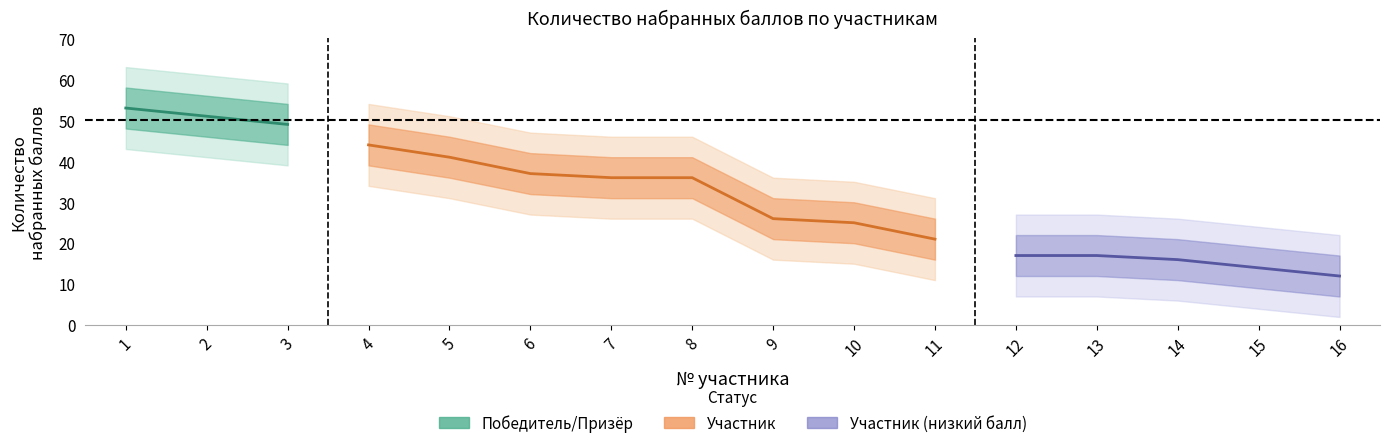

How many values in the lower2 series exceed 26?

6